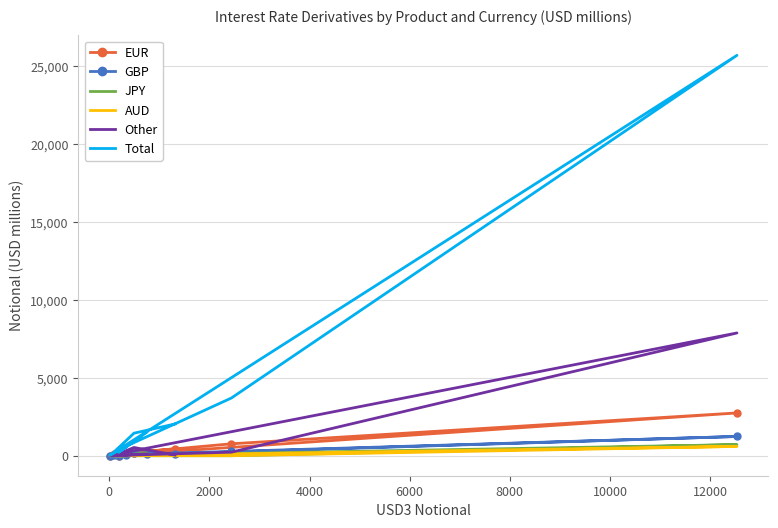

True or false: GBP and AUD cross at least once.

False